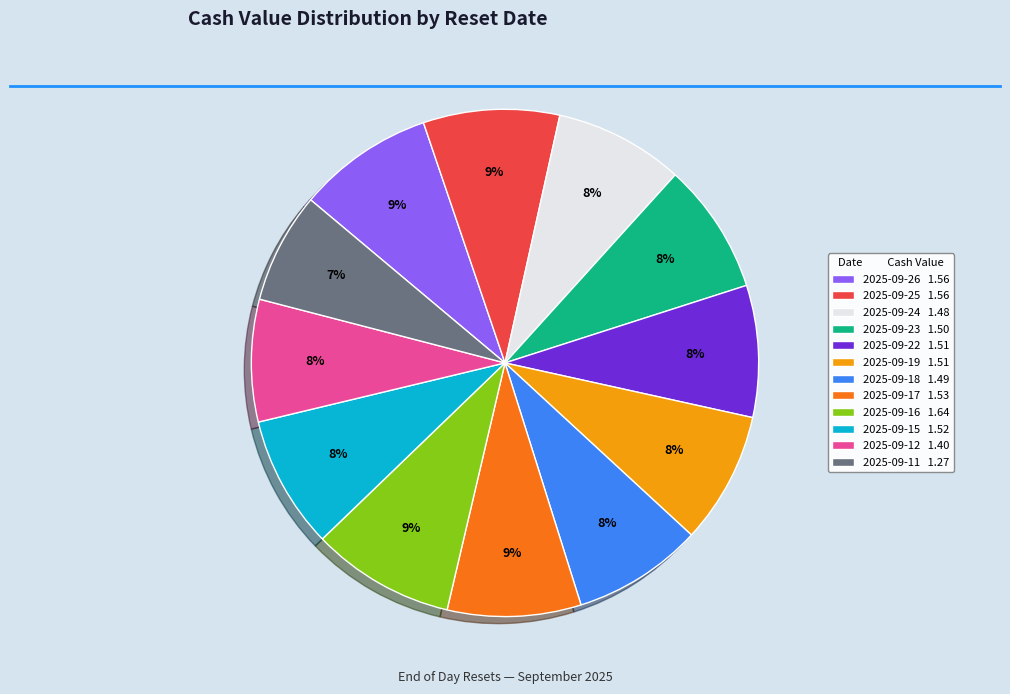

Which category has the smallest portion of the pie?

2025-09-11